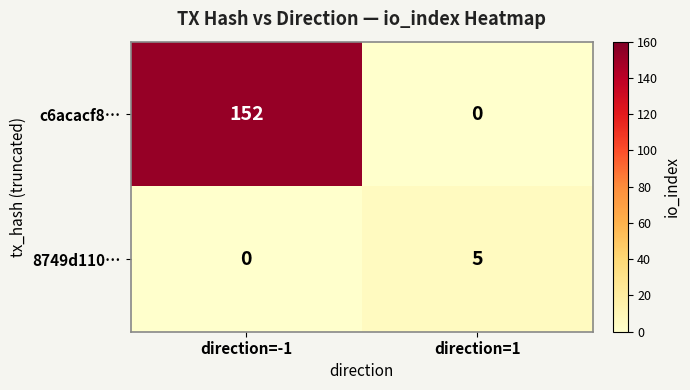

At which category is the sum across all series the highest?

direction=-1